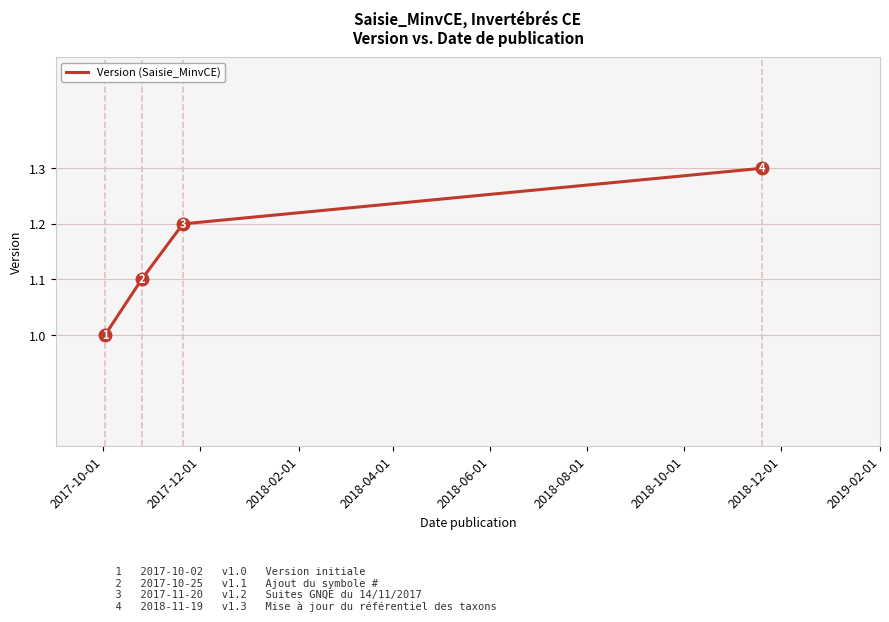

How many lines are shown in the chart?

1